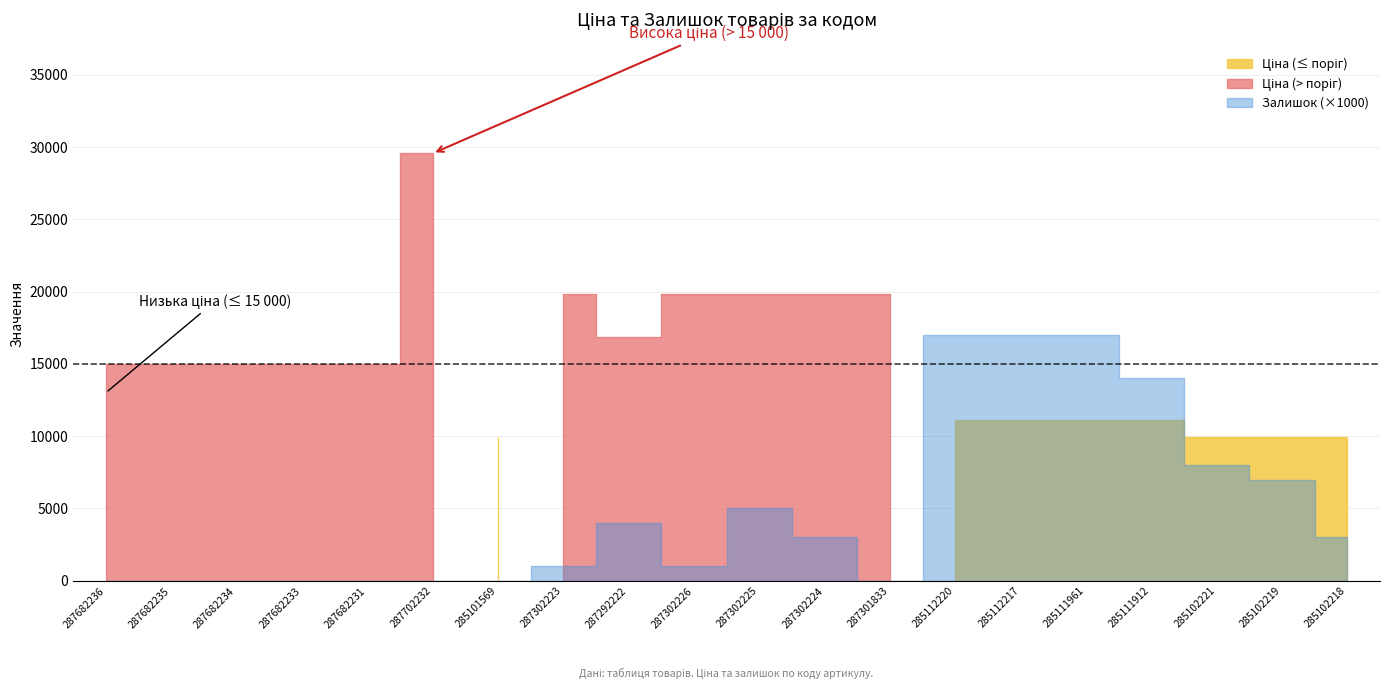

In Ціна, how many points are lower than both neighbors (excluding endpoints)?

2